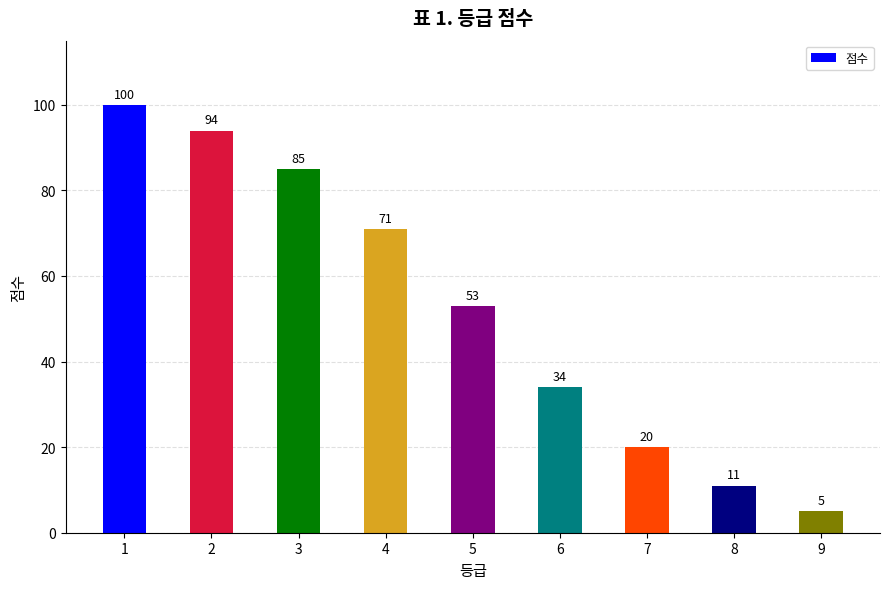

What is the value of the 5th bar from the left?

53